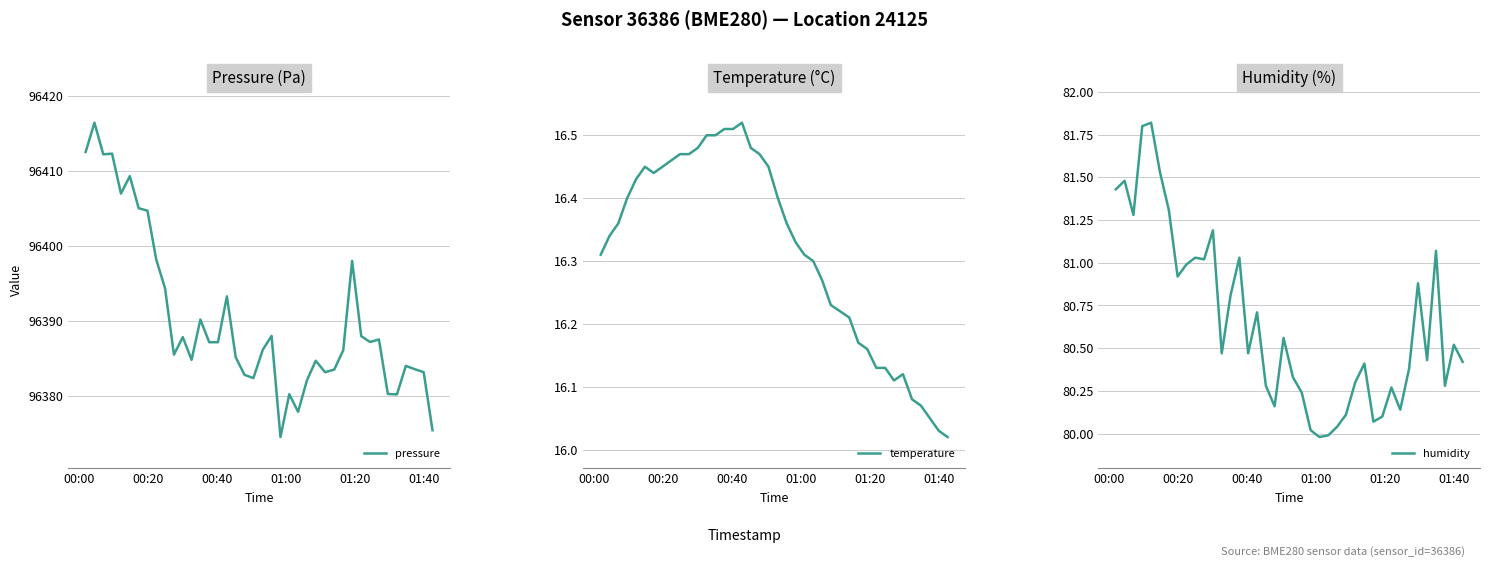

What is the average value of the humidity series?

80.7